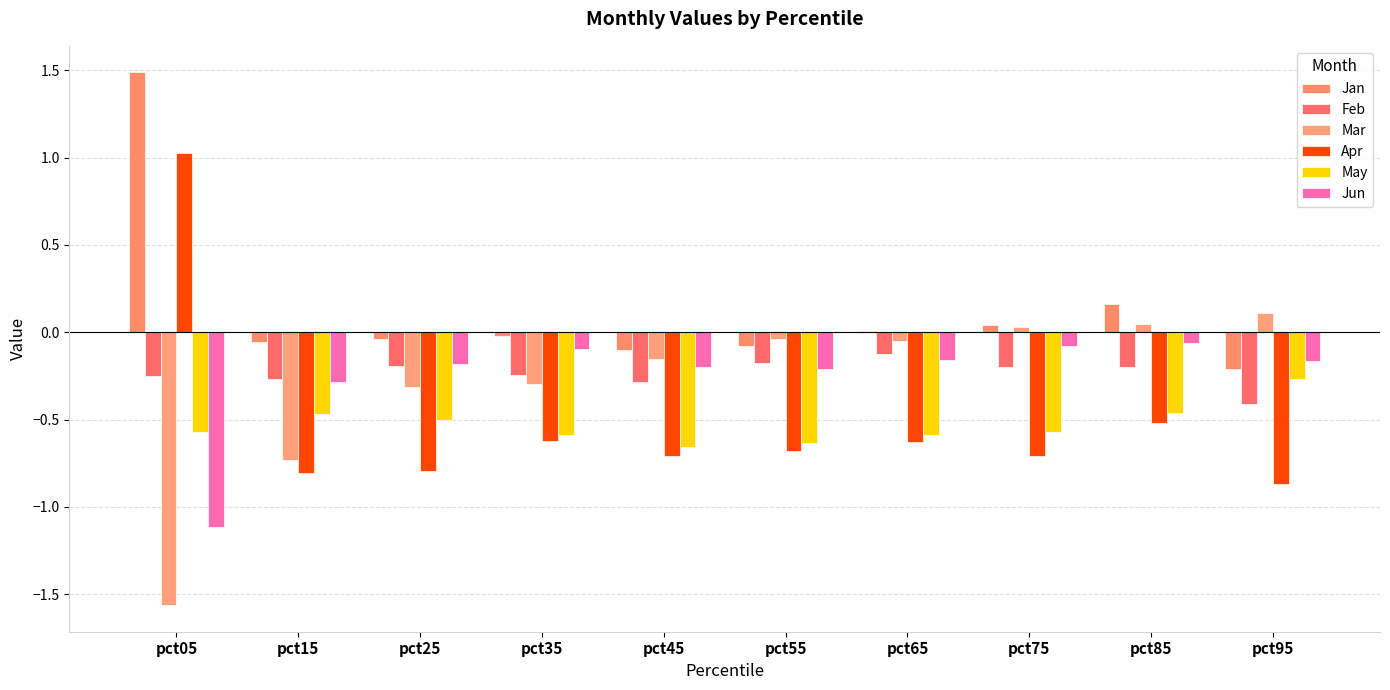

True or false: Mar has a value of -0.4 at pct35.

False